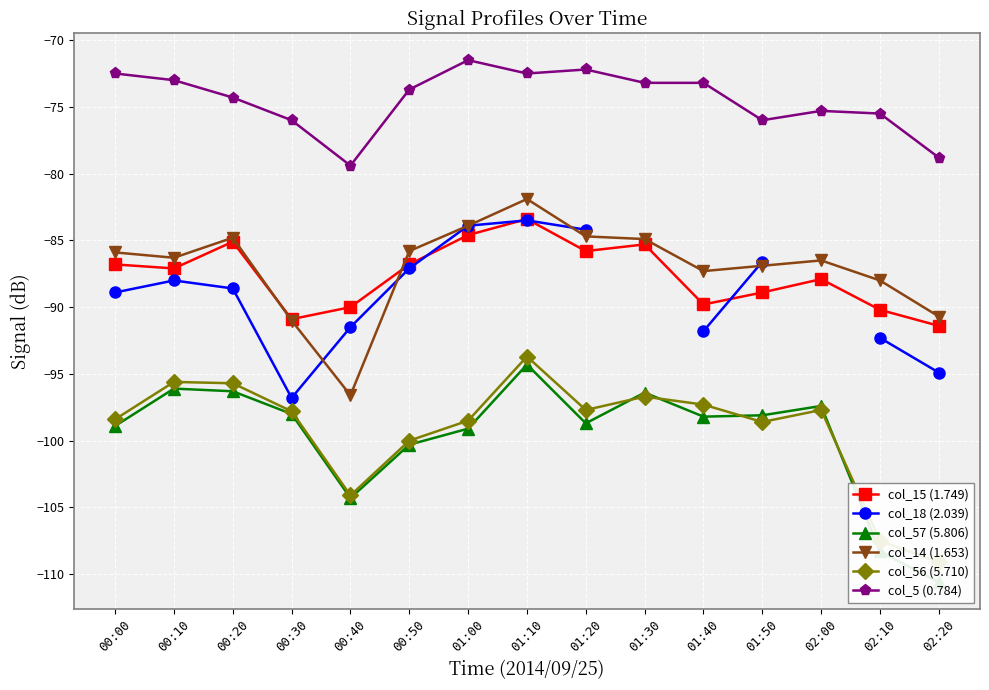

Which series has the largest range (max minus min)?

col_57 (5.806)